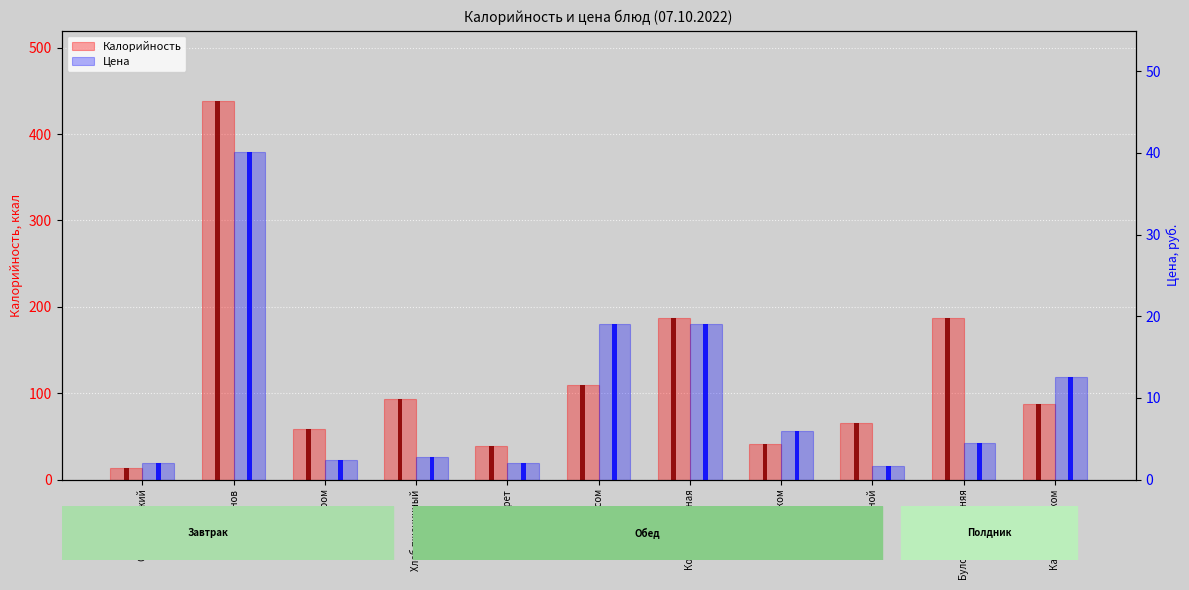

Rank the categories by Цена value from lowest to highest.

Хлеб ржаной, Огурец свежий, Винегрет, Чай с сахаром, Хлеб пшеничный, Булочка домашняя, Чай с молоком, Какао с молоком, Щи с мясом, Котлета куриная, Бефстроганов